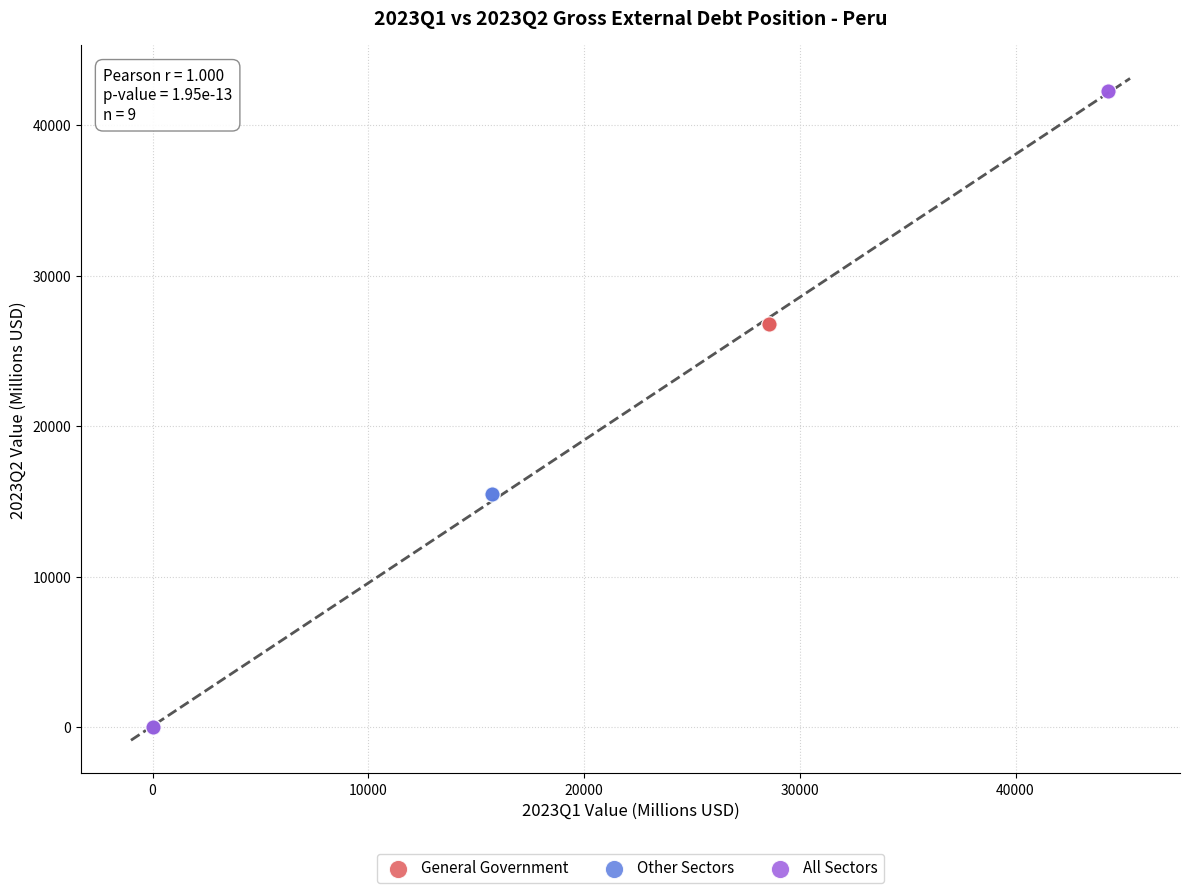

What are all the series names shown in the legend?

General Government, Other Sectors, All Sectors